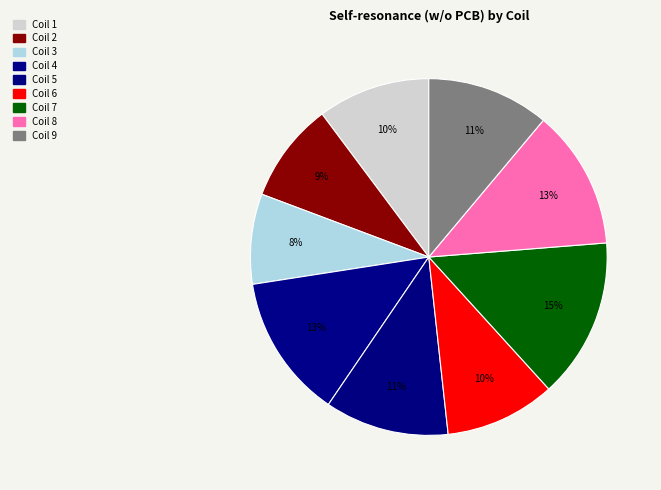

What percentage is the Coil 1 slice, to the nearest percent?

10%